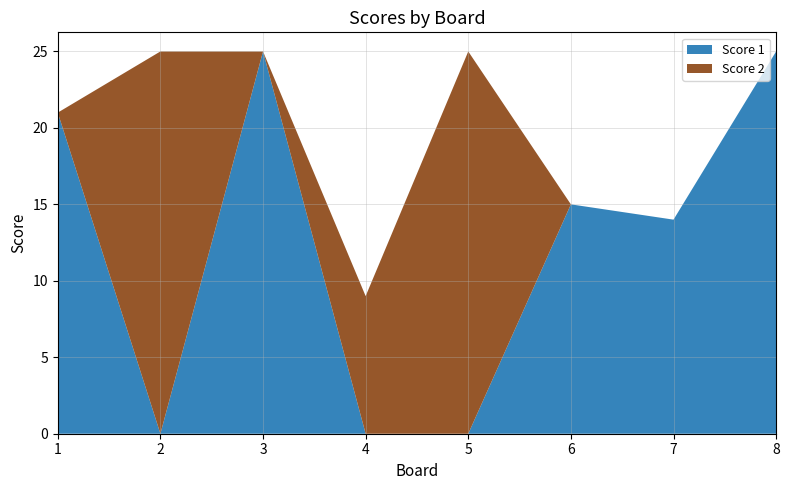

Reading right to left, transcribe all the data shown in this chart.

Score 1: 8=25	7=14	6=15	5=0	4=0	3=25	2=0	1=21
Score 2: 8=0	7=0	6=0	5=25	4=9	3=0	2=25	1=0